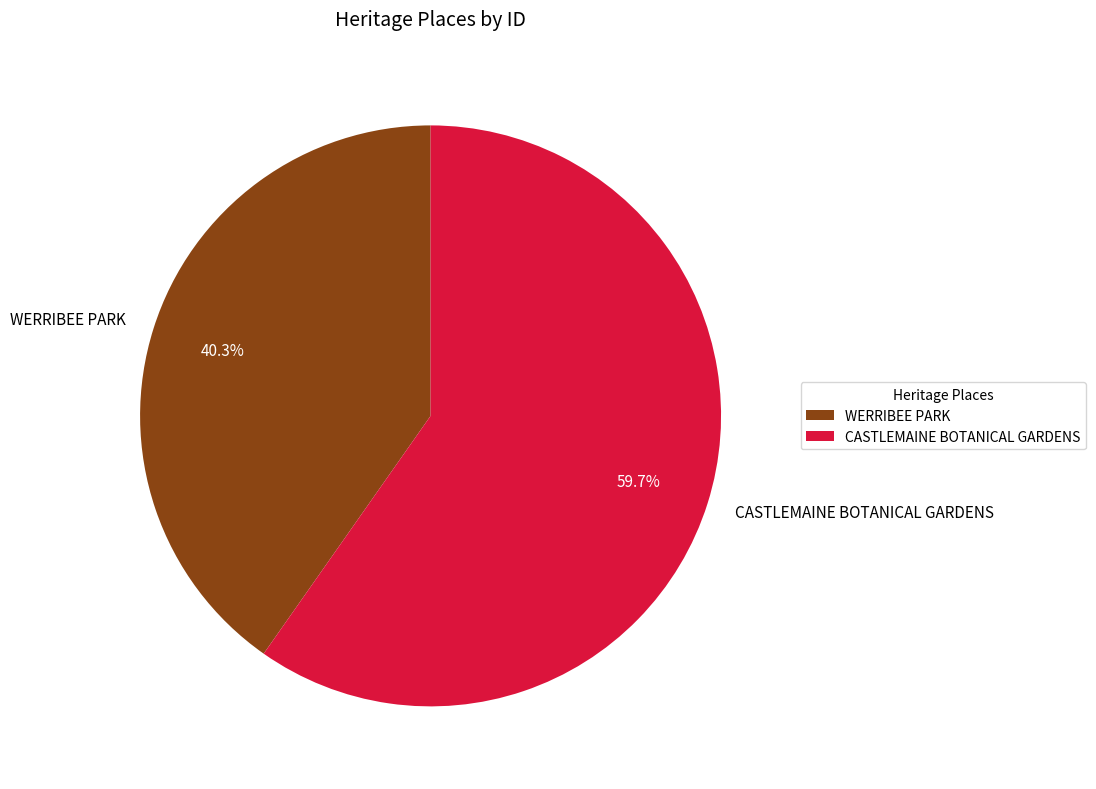

To the nearest percent, what portion does CASTLEMAINE BOTANICAL GARDENS represent?

60%